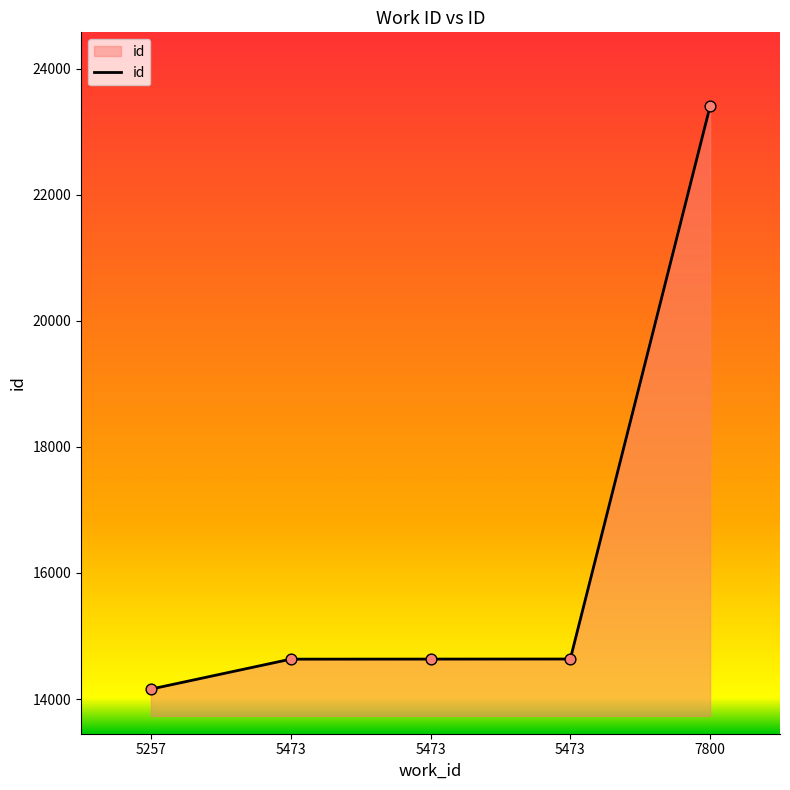

What is the ratio of the value at 5257 to the value at 5473?

1.0